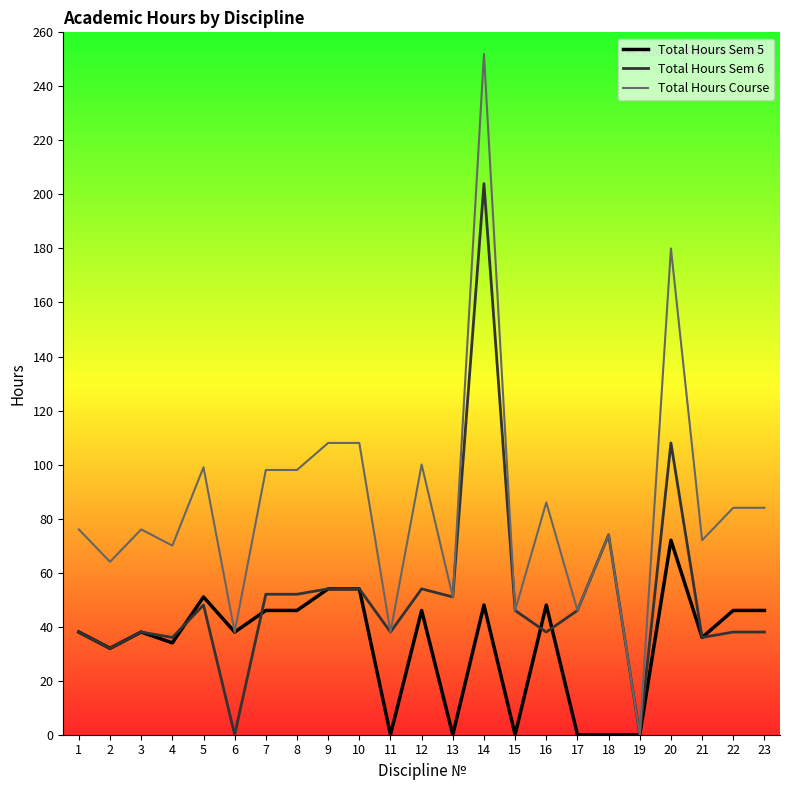

Which series has the widest spread of values?

Total Hours Course